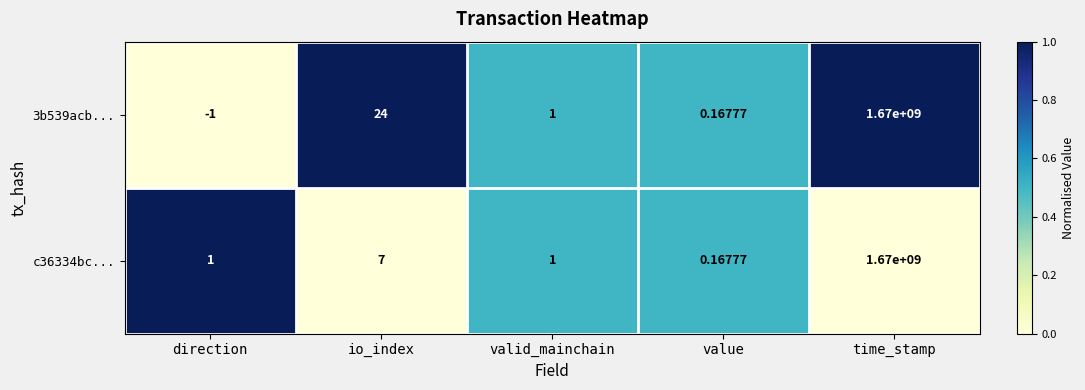

At which category is the sum across all series the highest?

time_stamp